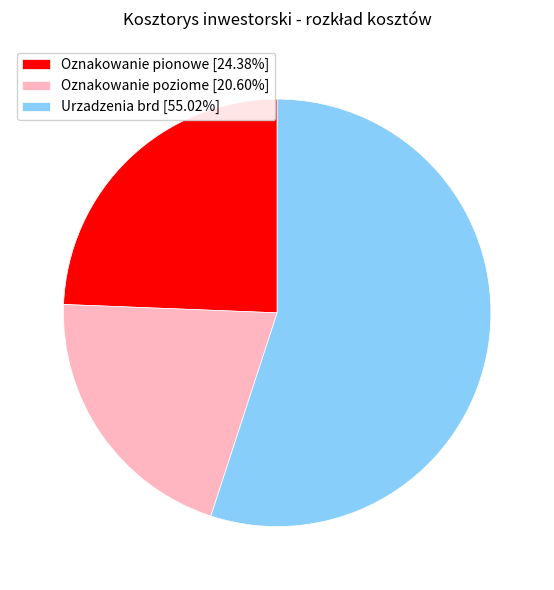

How many segments does this pie chart have?

3